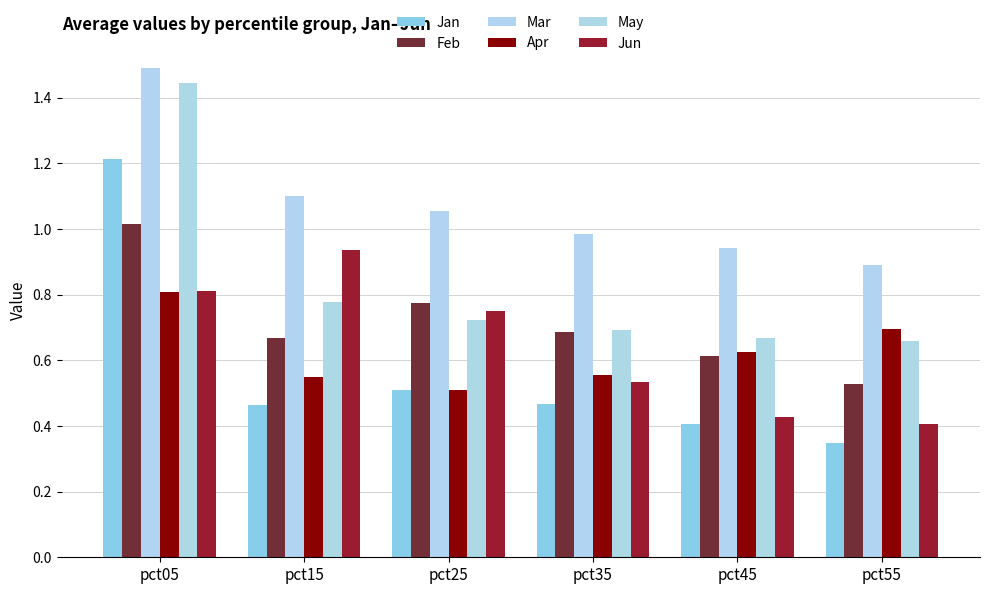

What value does the Apr series have at pct55?

0.7